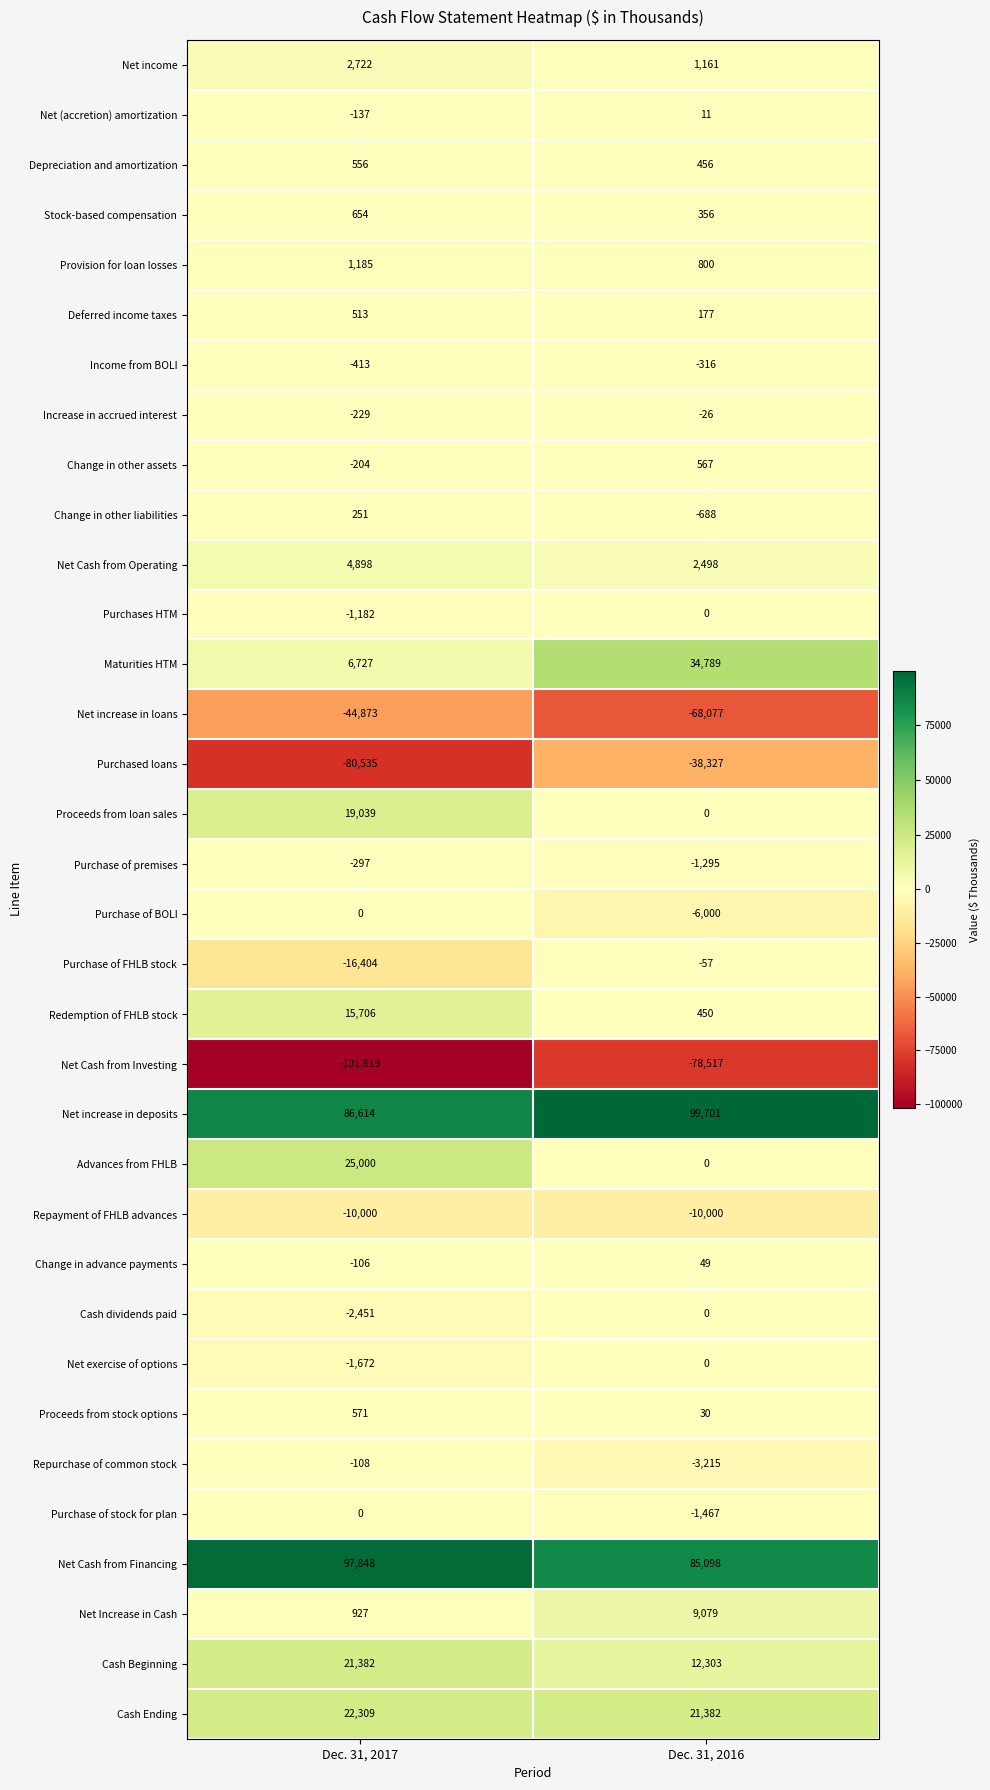

Which series has the largest total across all categories?

Net increase in deposits